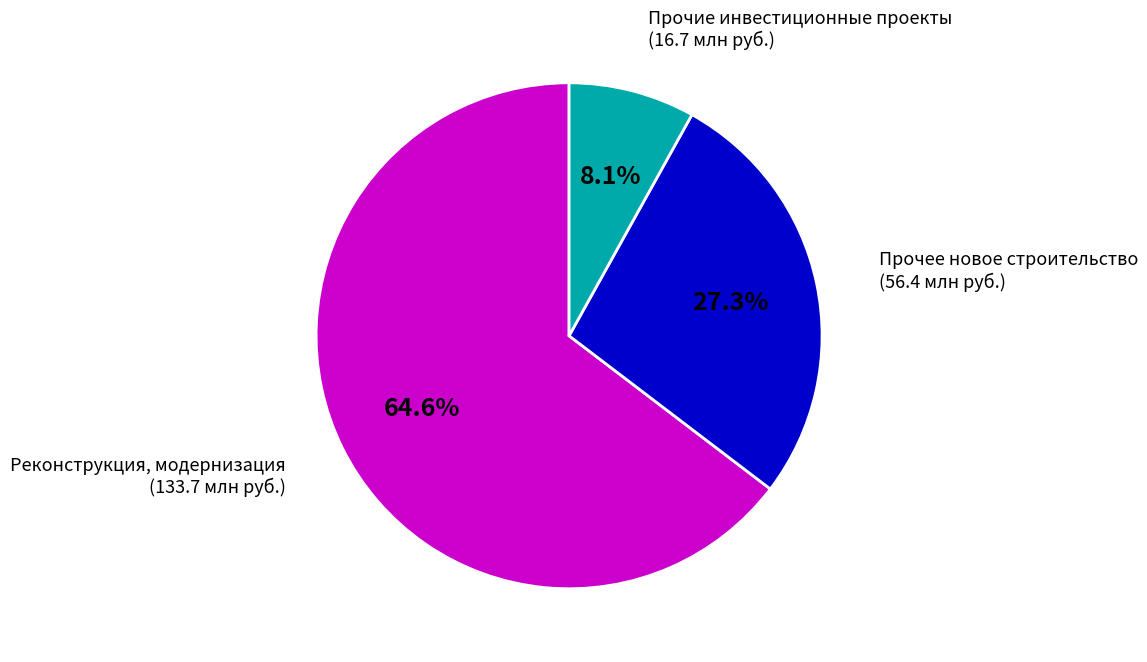

What is the total percentage of Прочие инвестиционные проекты and Прочее новое строительство?

35.4%